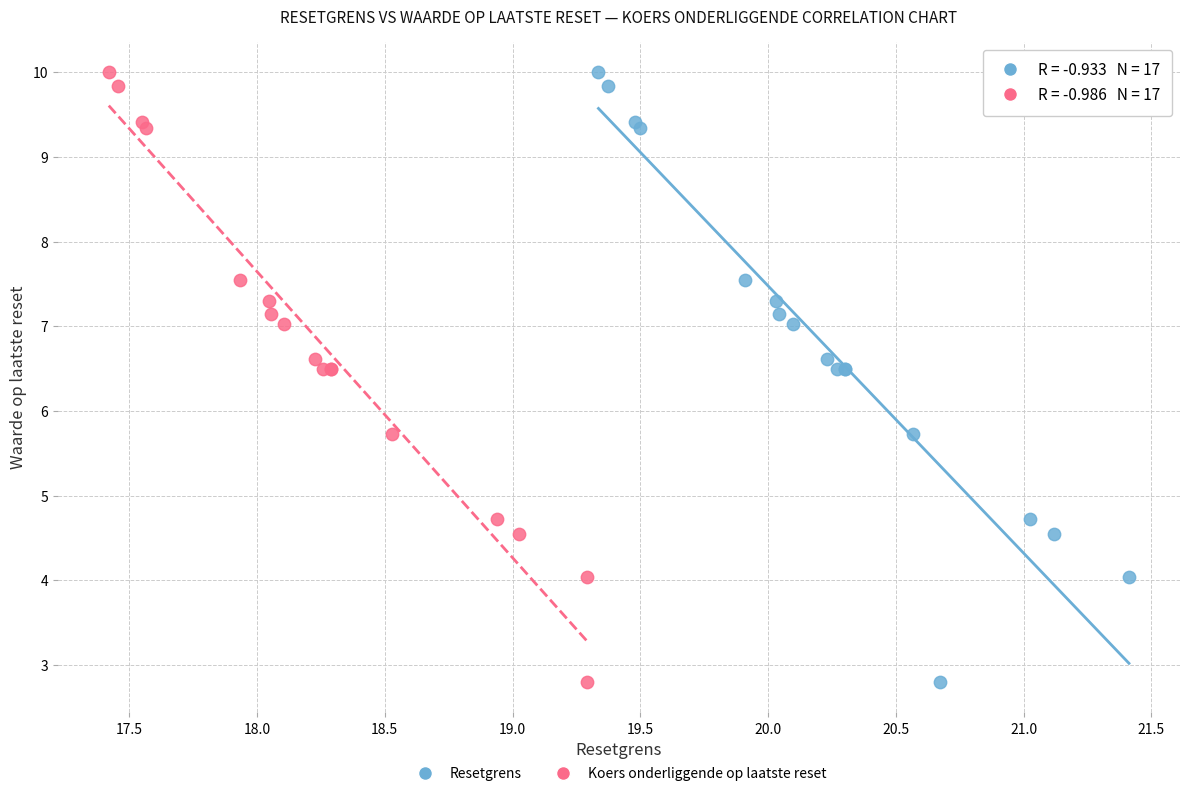

What are all the series names shown in the legend?

Resetgrens, Koers onderliggende op laatste reset